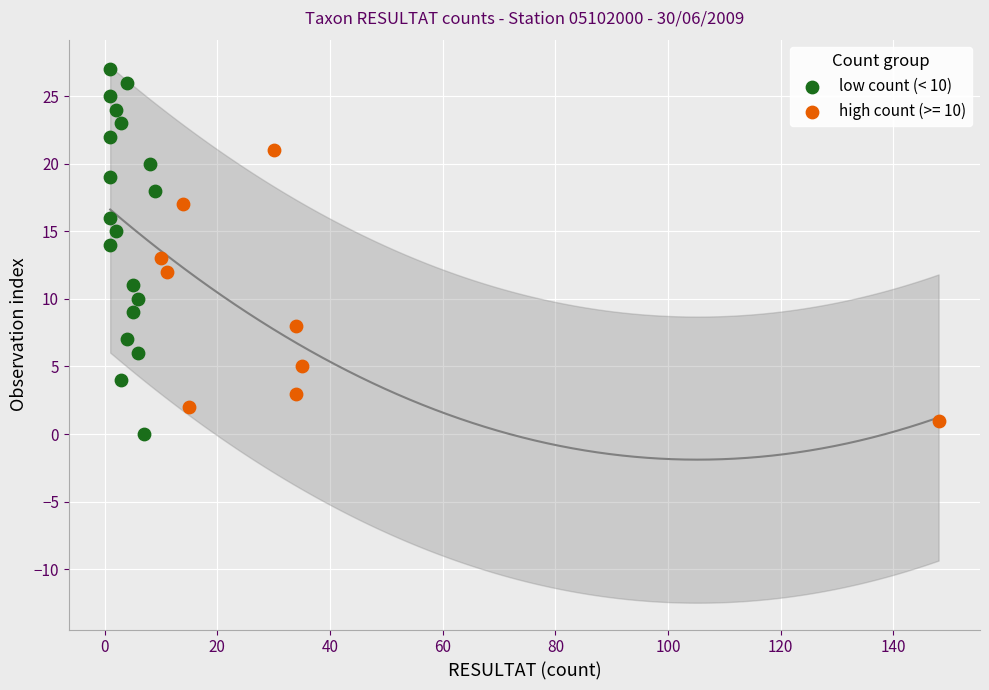

Which series has the largest Y range (max minus min)?

low count (< 10)